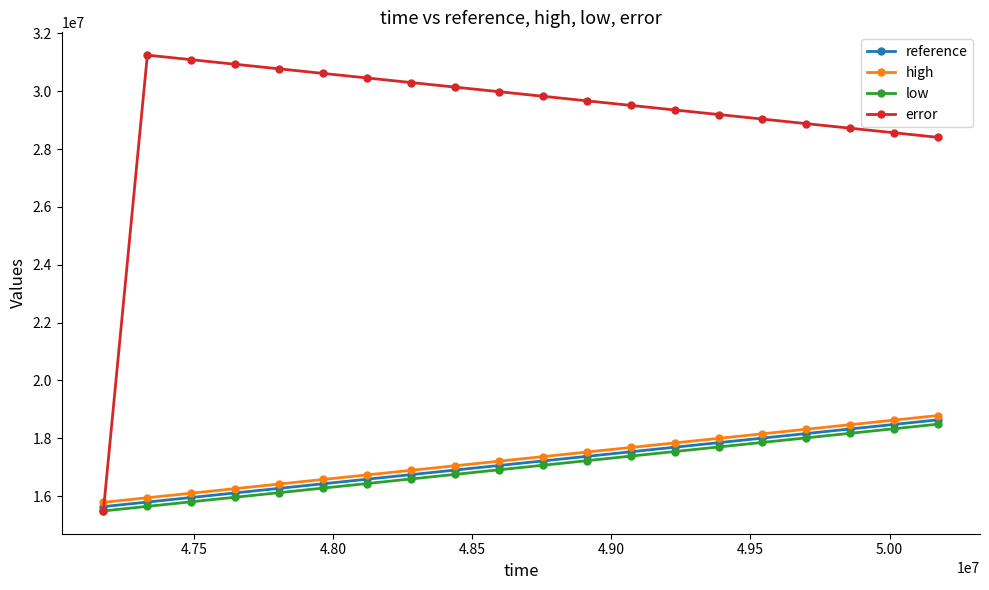

Which series has the largest range (max minus min)?

error